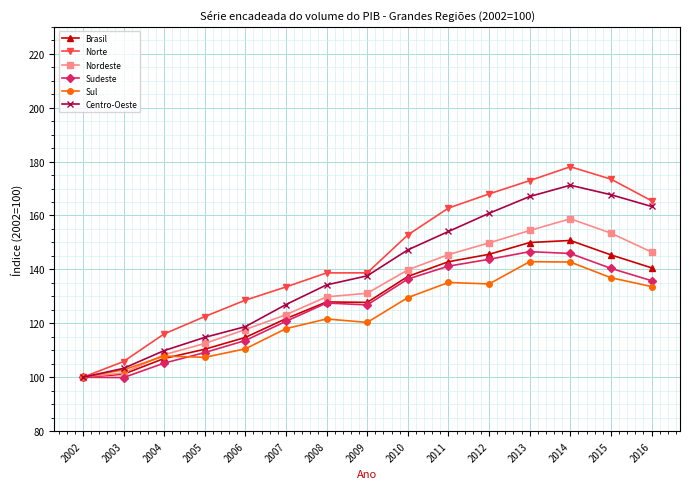

What is the approximate value of Nordeste at 2005?

112.5